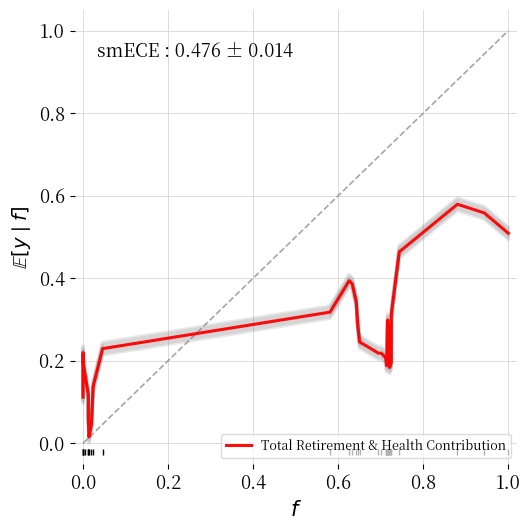

What is the sum of all values?

9.5